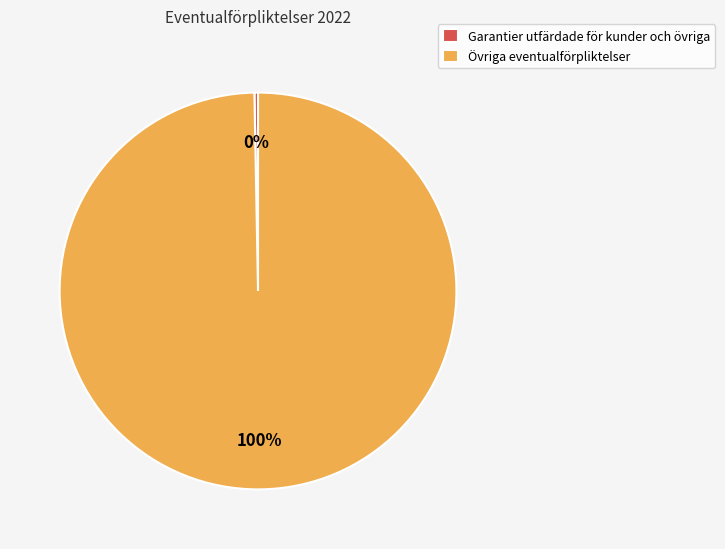

Between Garantier utfärdade för kunder och övriga and Övriga eventualförpliktelser, which is larger?

Övriga eventualförpliktelser